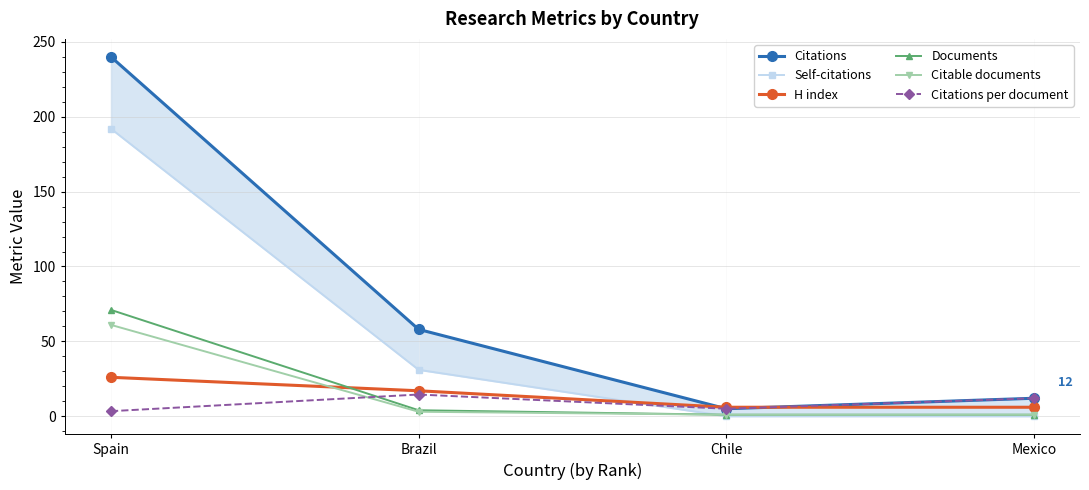

Reading right to left, extract all data points from this chart.

Citations: Mexico=12.0	Chile=5.0	Brazil=58.0	Spain=240.0
Self-citations: Mexico=0.0	Chile=0.0	Brazil=31.0	Spain=192.0
H index: Mexico=6.0	Chile=6.0	Brazil=17.0	Spain=26.0
Documents: Mexico=1.0	Chile=1.0	Brazil=4.0	Spain=71.0
Citable documents: Mexico=1.0	Chile=1.0	Brazil=3.0	Spain=61.0
Citations per document: Mexico=12.0	Chile=5.0	Brazil=14.5	Spain=3.4